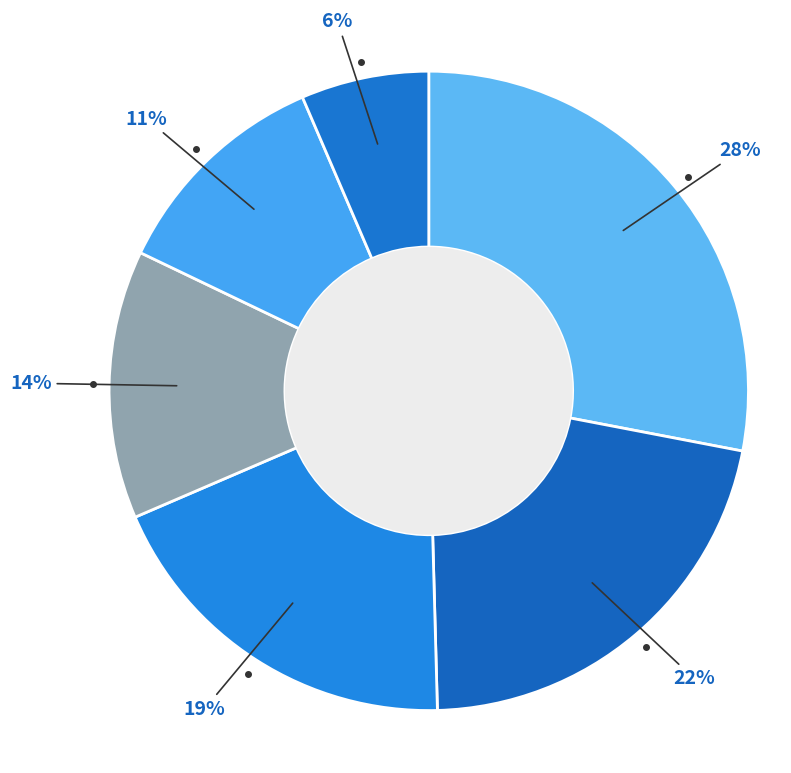

Count the number of slices in the pie.

6